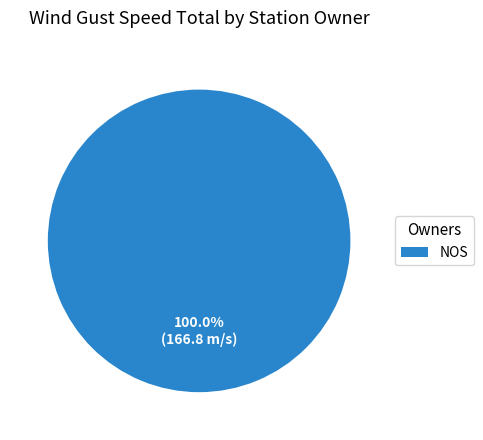

Rank the categories by value from lowest to highest.

NOS